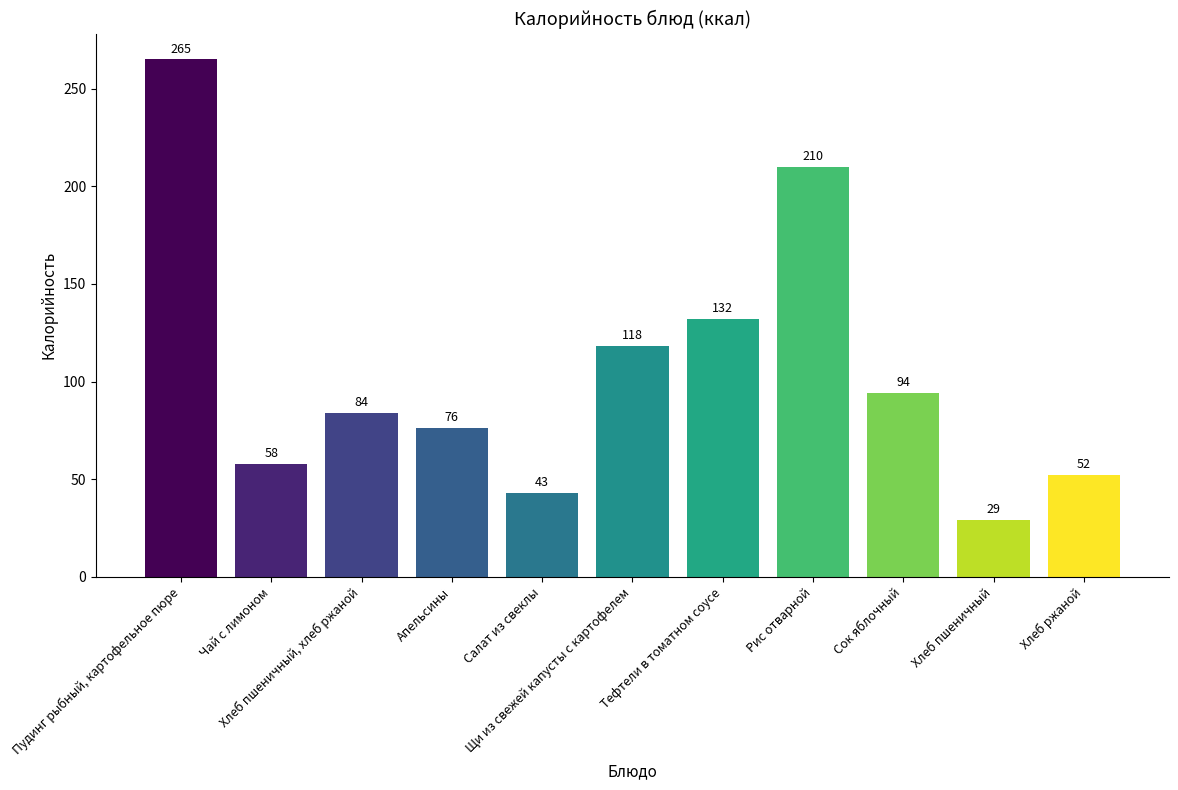

List the labels in order of value, smallest first.

Хлеб пшеничный, Салат из свеклы, Хлеб ржаной, Чай с лимоном, Апельсины, Хлеб пшеничный, хлеб ржаной, Сок яблочный, Щи из свежей капусты с картофелем, Тефтели в томатном соусе, Рис отварной, Пудинг рыбный, картофельное пюре